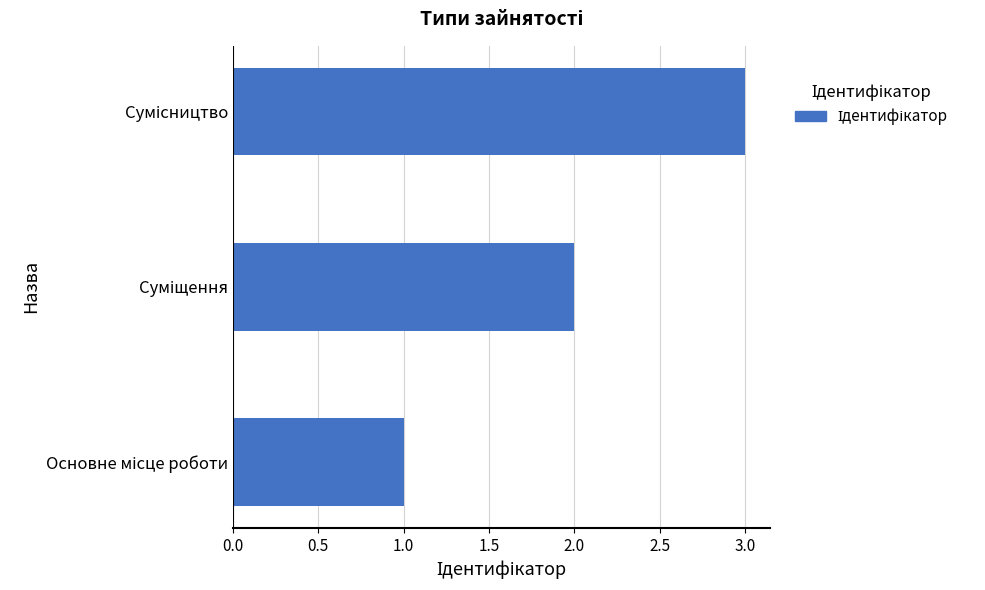

What is the maximum value shown in the chart?

3